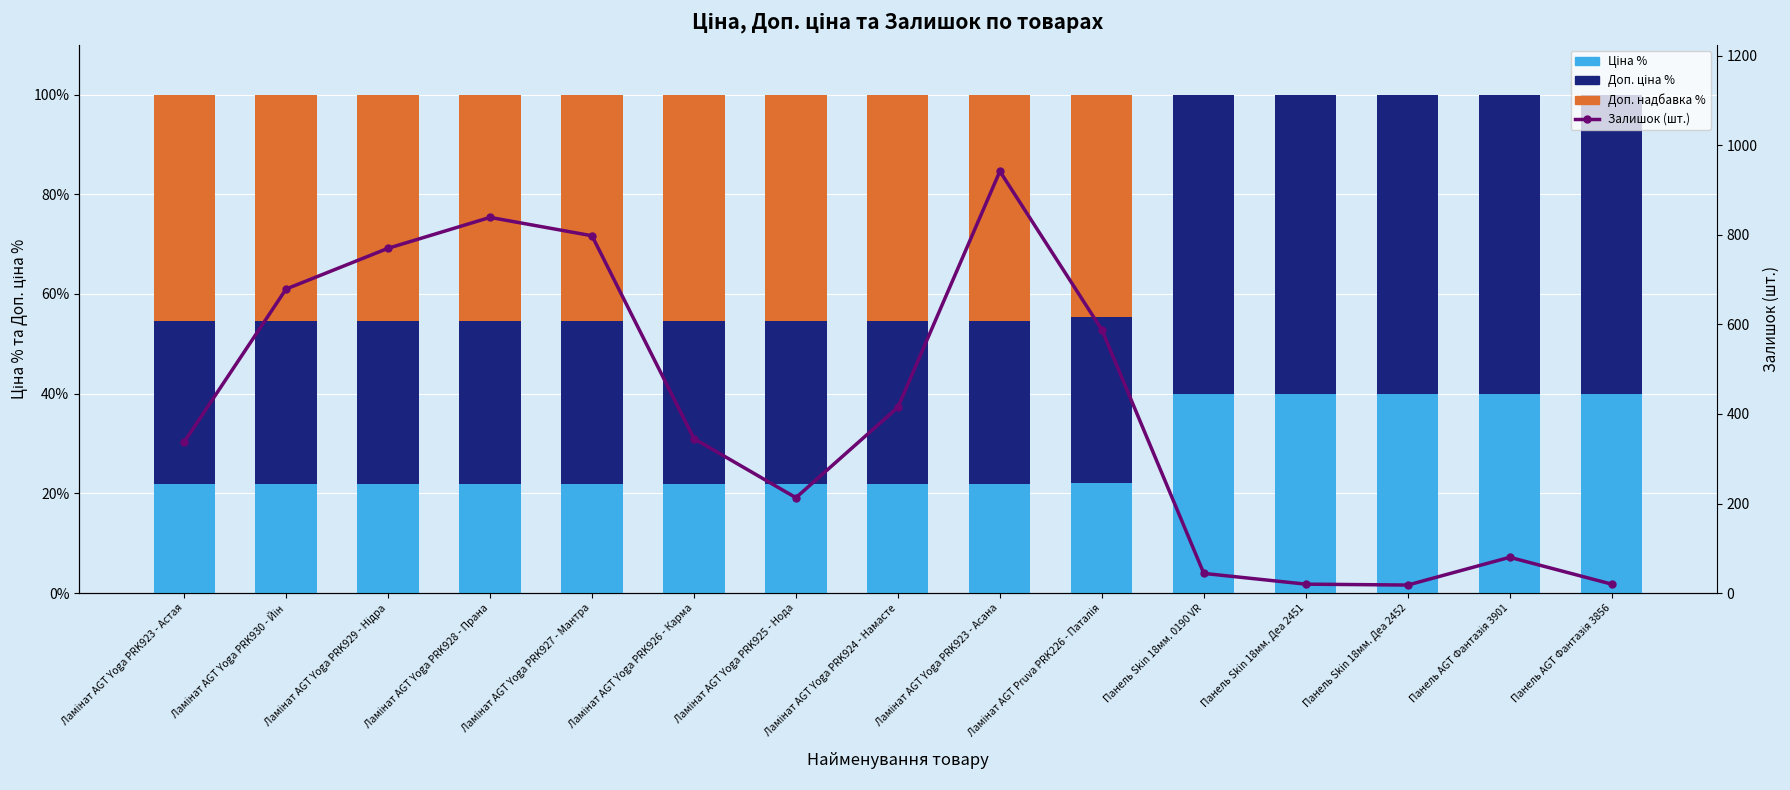

What is the difference between the second highest and minimum values in the Ціна % series?

18.2